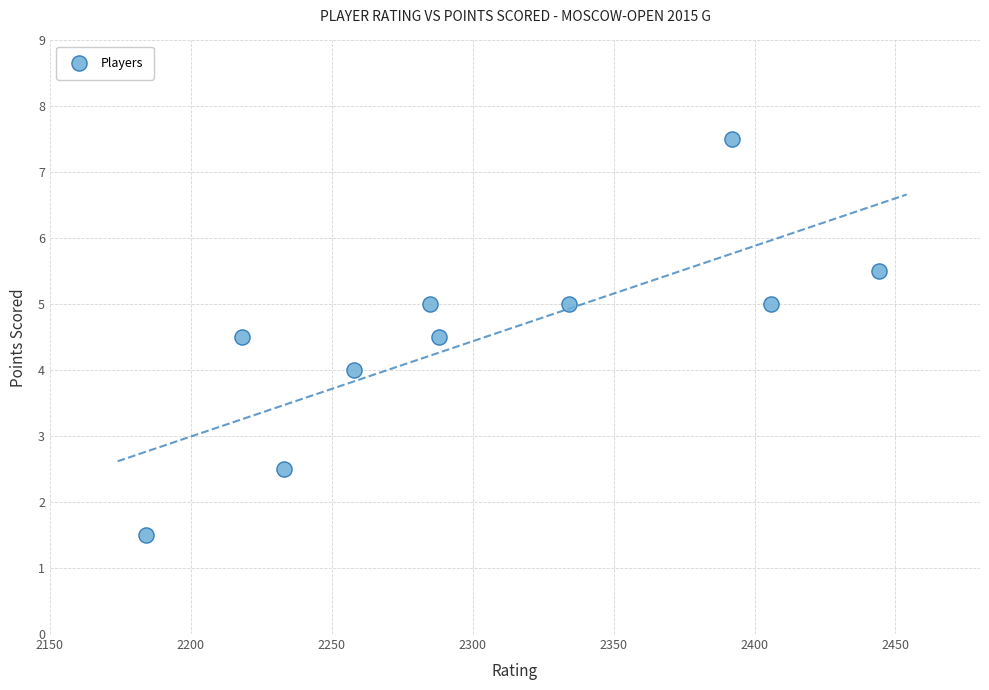

What is the range of Y values (max minus min)?

6.0